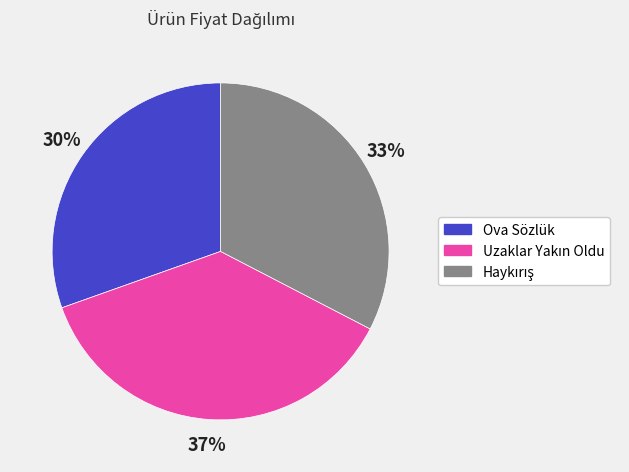

Which slice is the smallest?

Ova Sözlük